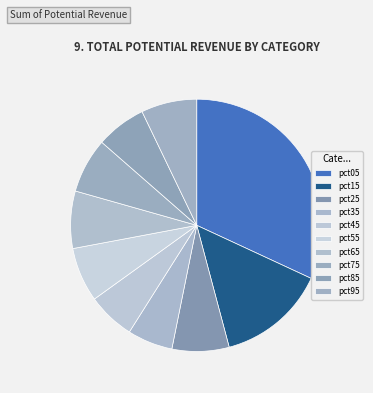

How many segments does this pie chart have?

10